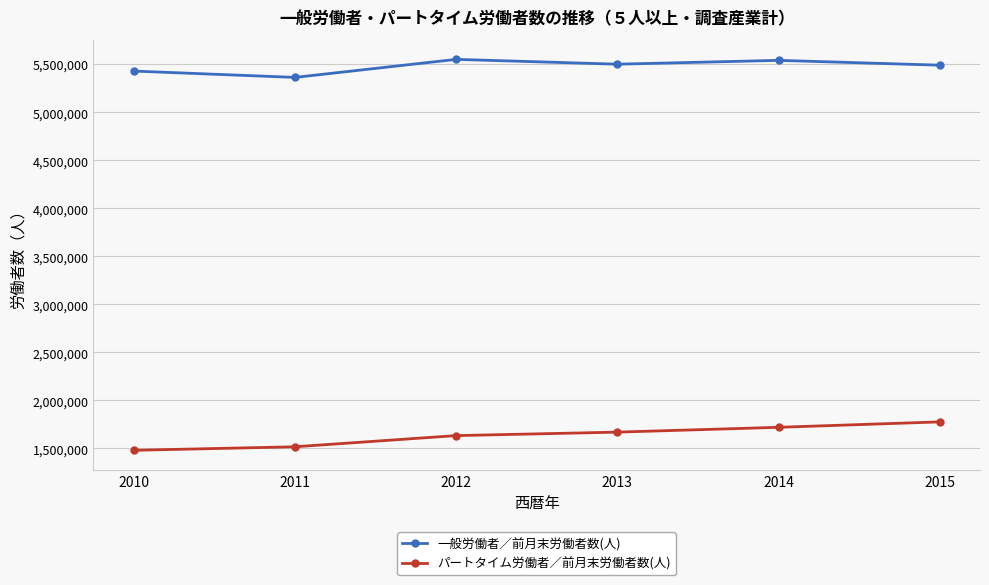

Rank the series by their maximum value, from lowest to highest.

パートタイム労働者／前月末労働者数(人), 一般労働者／前月末労働者数(人)